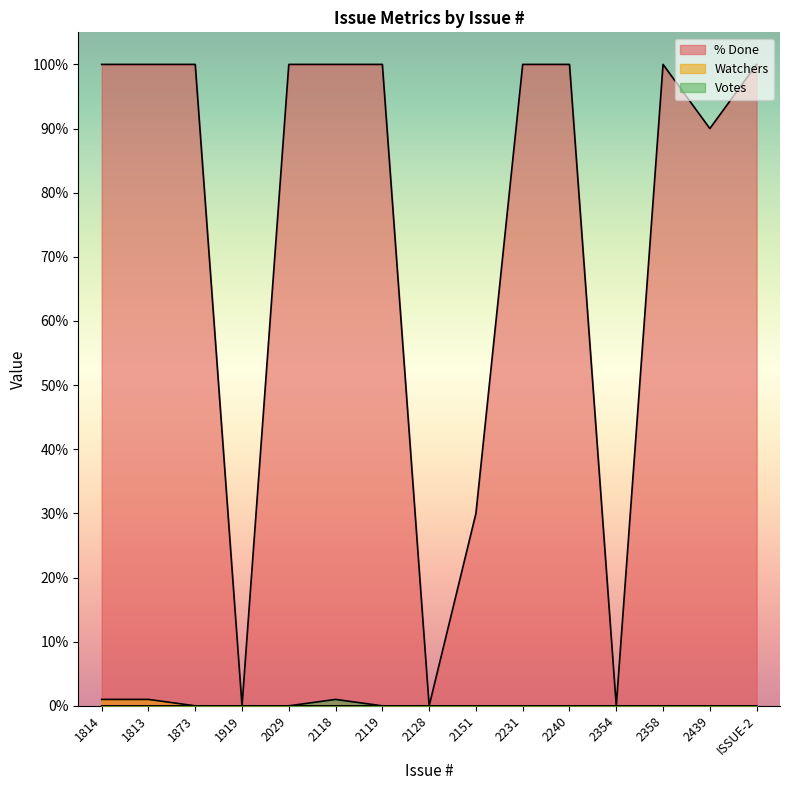

Which series has the largest total across all categories?

% Done